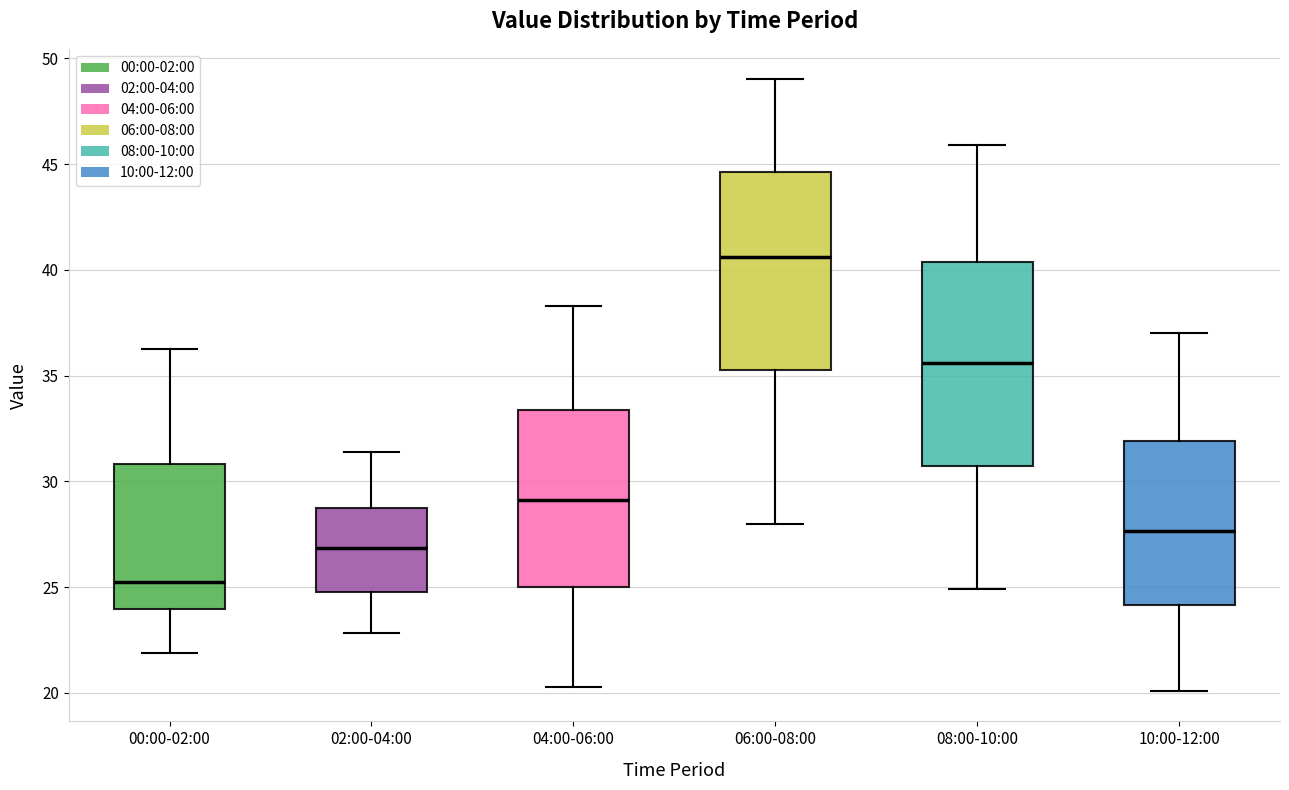

Reading left to right, read every box against the y-axis: the position of its median line, the range the box covers, and the ends of its whiskers. The values are not printed on the chart, so give them approximately, as read against the axis.

00:00-02:00: median 25.0, box 24.0 to 31.0, whiskers 22.0 to 36.5
02:00-04:00: median 27.0, box 25.0 to 29.0, whiskers 23.0 to 31.5
04:00-06:00: median 29.0, box 25.0 to 33.5, whiskers 20.5 to 38.5
06:00-08:00: median 40.5, box 35.5 to 44.5, whiskers 28.0 to 49.0
08:00-10:00: median 35.5, box 30.5 to 40.5, whiskers 25.0 to 46.0
10:00-12:00: median 27.5, box 24.0 to 32.0, whiskers 20.0 to 37.0